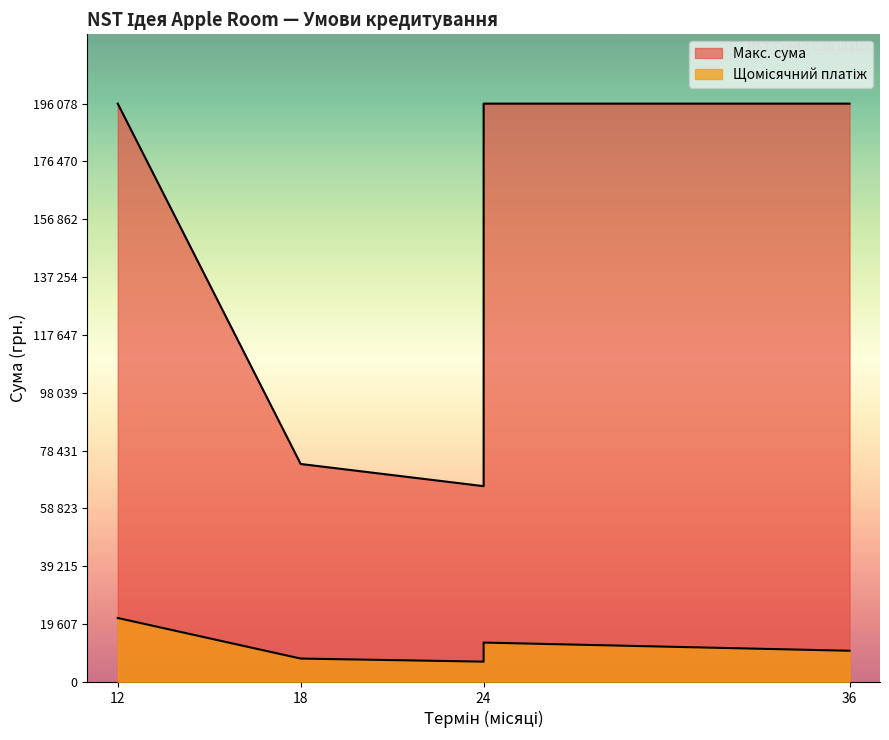

Which series has the largest total across all categories?

Макс. сума